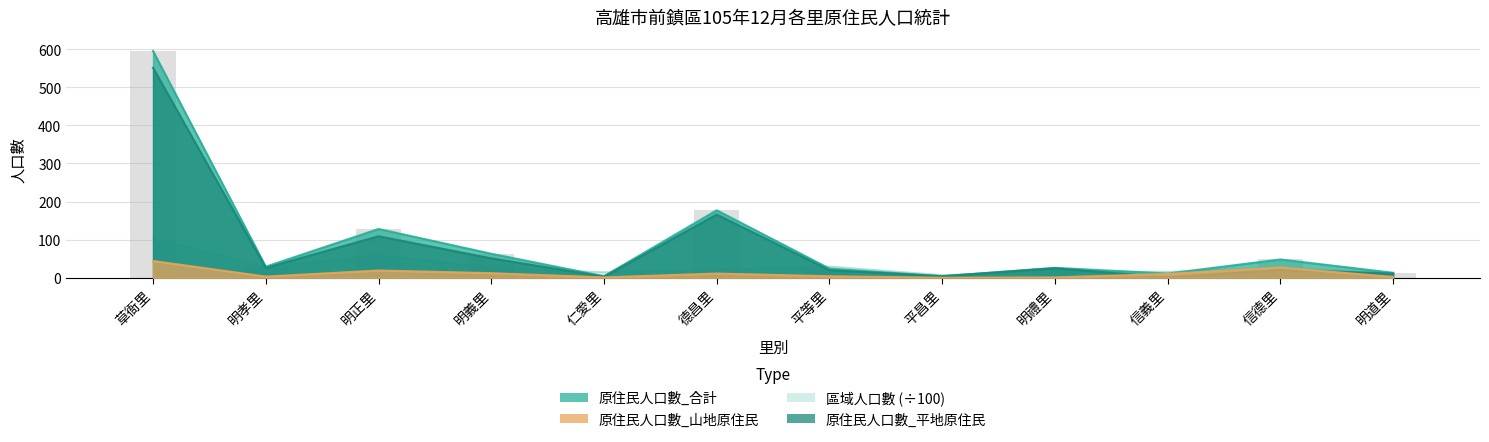

What is the difference between the maximum and minimum values in the 原住民人口數_平地原住民 series?

550.0